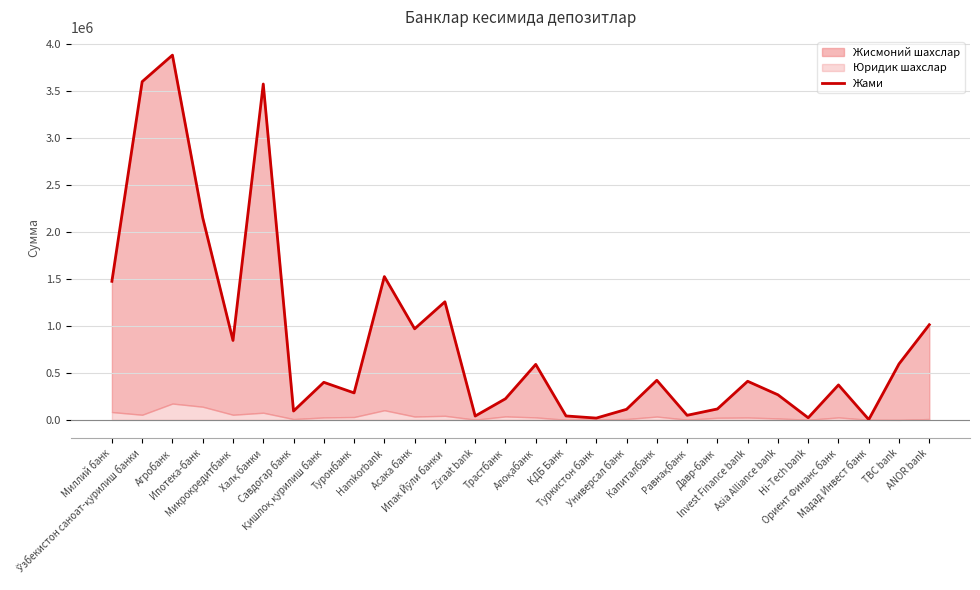

What position from the left is Агробанк?

3